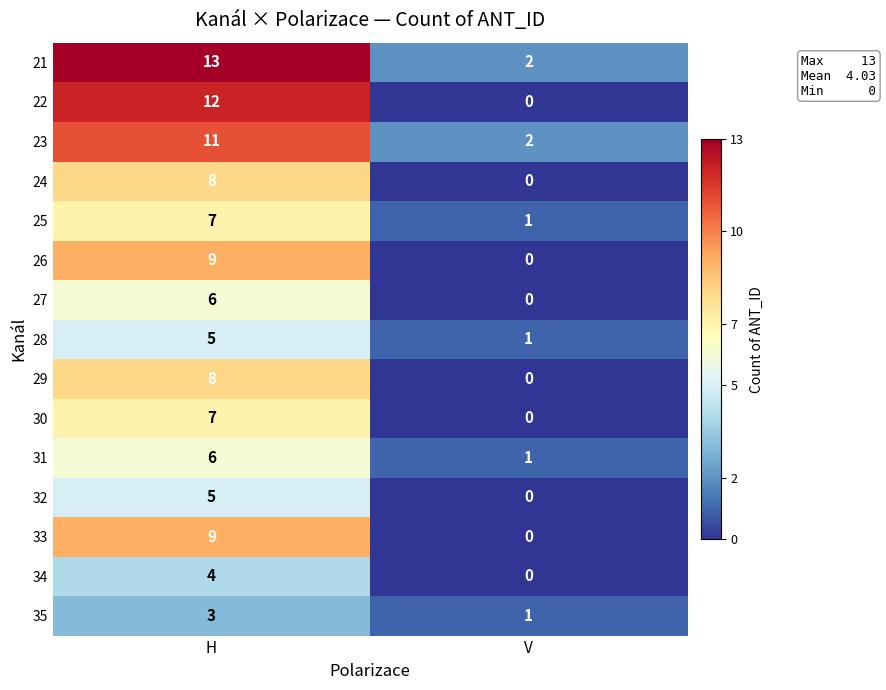

What is the total value across all series at H?

113